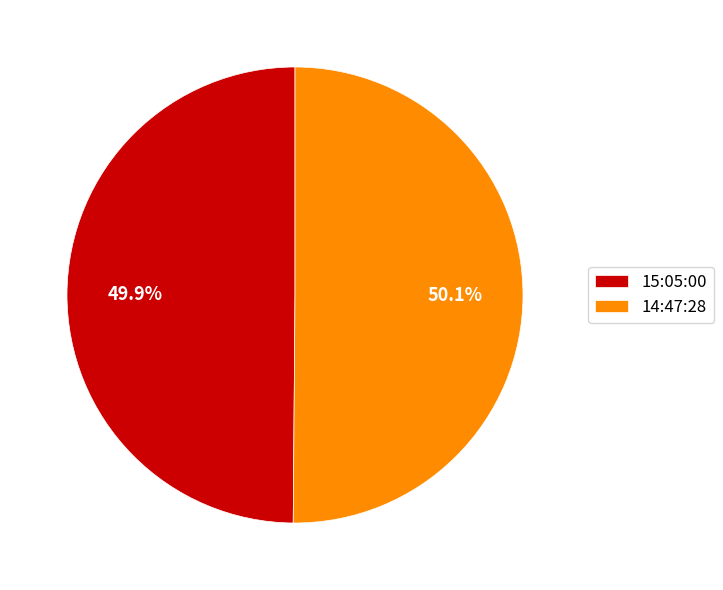

What is the ratio of the value at 15:05:00 to the value at 14:47:28?

1.0